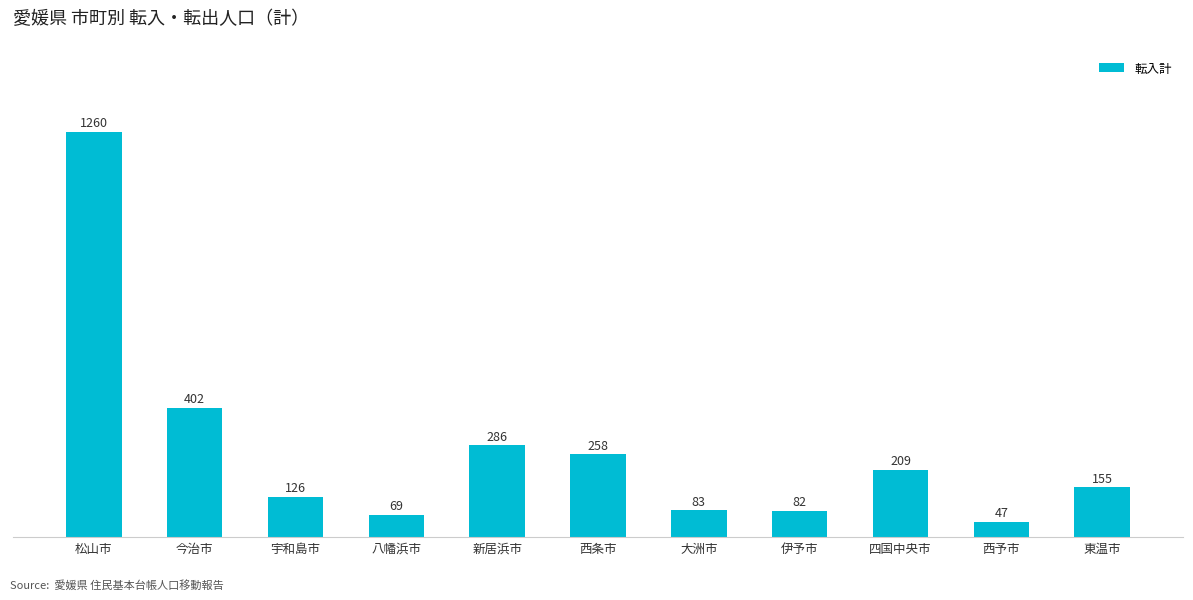

Reading left to right, extract all data points from this chart.

松山市=1260	今治市=402	宇和島市=126	八幡浜市=69	新居浜市=286	西条市=258	大洲市=83	伊予市=82	四国中央市=209	西予市=47	東温市=155